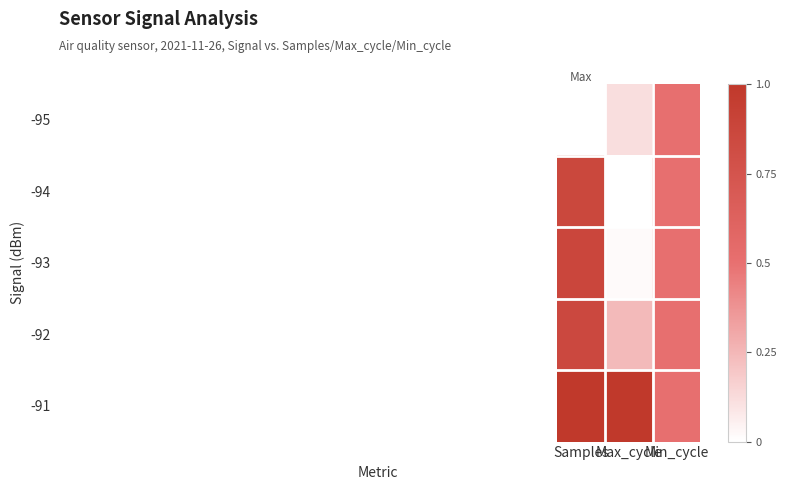

How many series are shown in this chart?

5